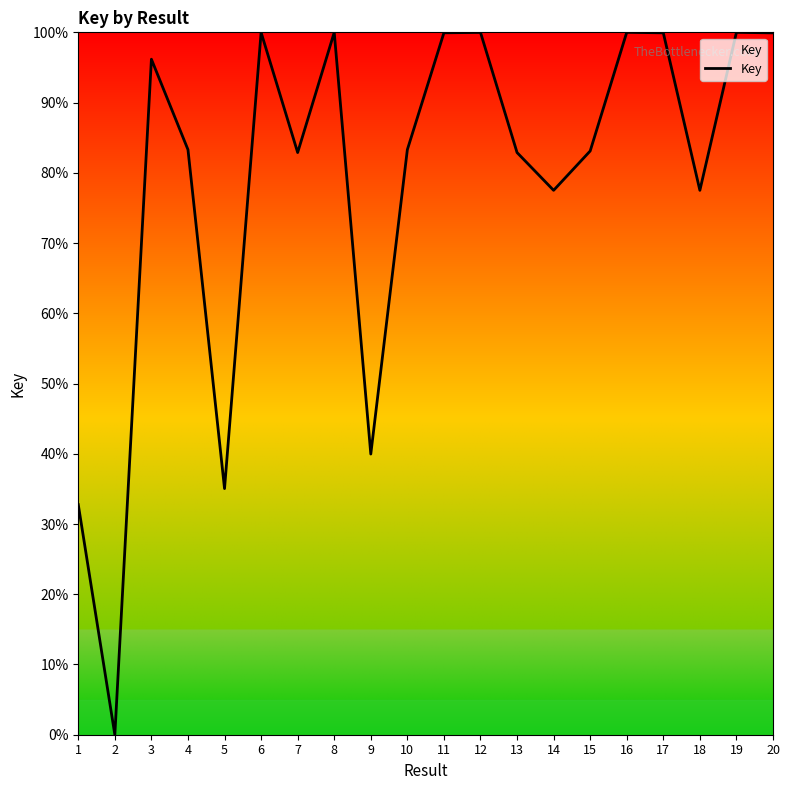

Read the value at 17.

99.9